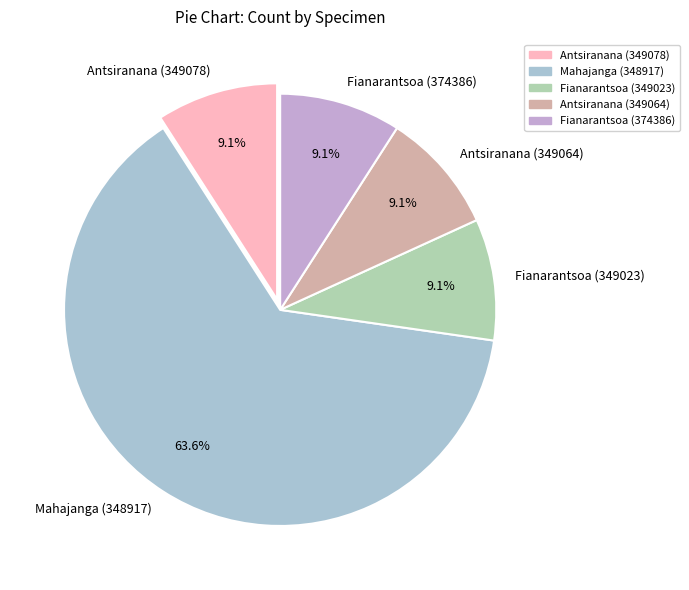

Does any single category account for the majority?

Yes